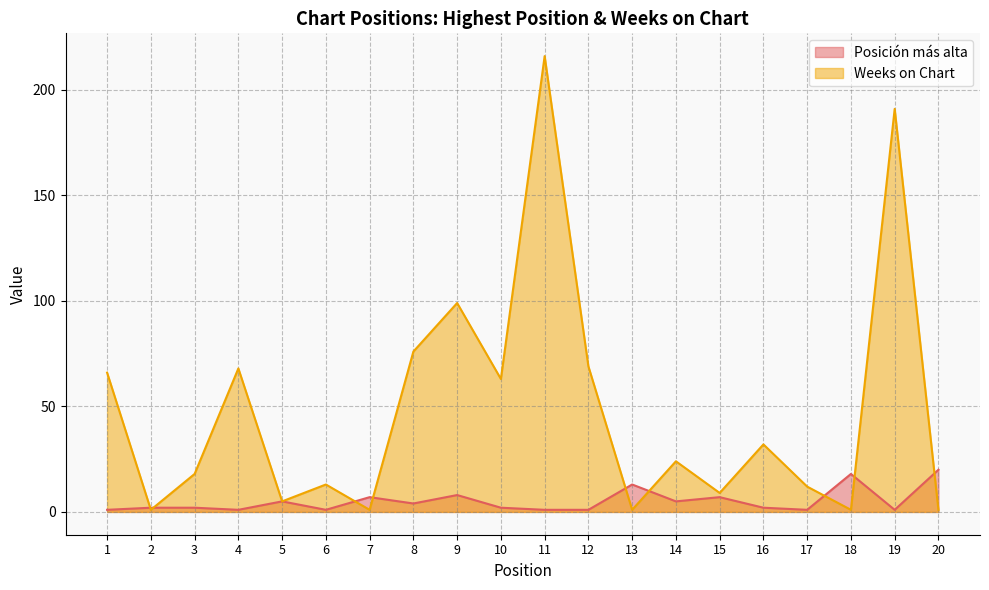

True or false: Posición más alta has a value of 1 at 4.

True